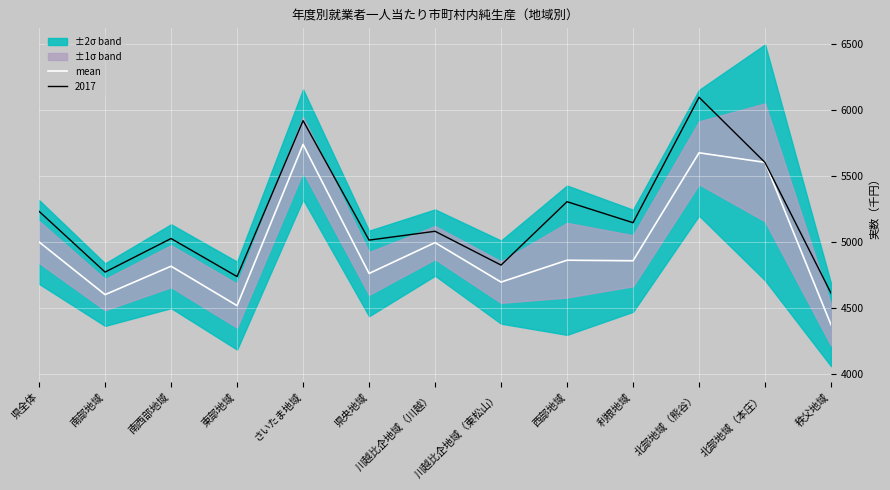

Reading left to right, transcribe all the data shown in this chart.

4997.8	4599.2	4814.3	4515.8	5736.8	4759.5	4993.3	4694.2	4859.8	4855.8	5673.3	5600.8	4370.8